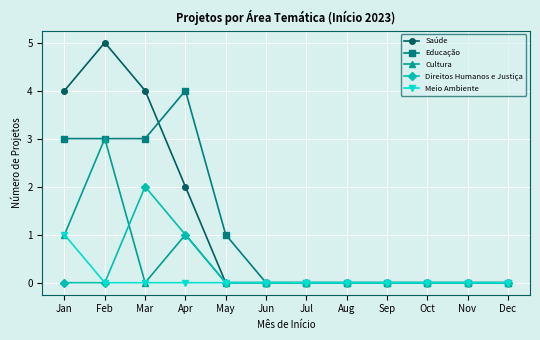

Which series changed the most between Jan and Jun?

Saúde